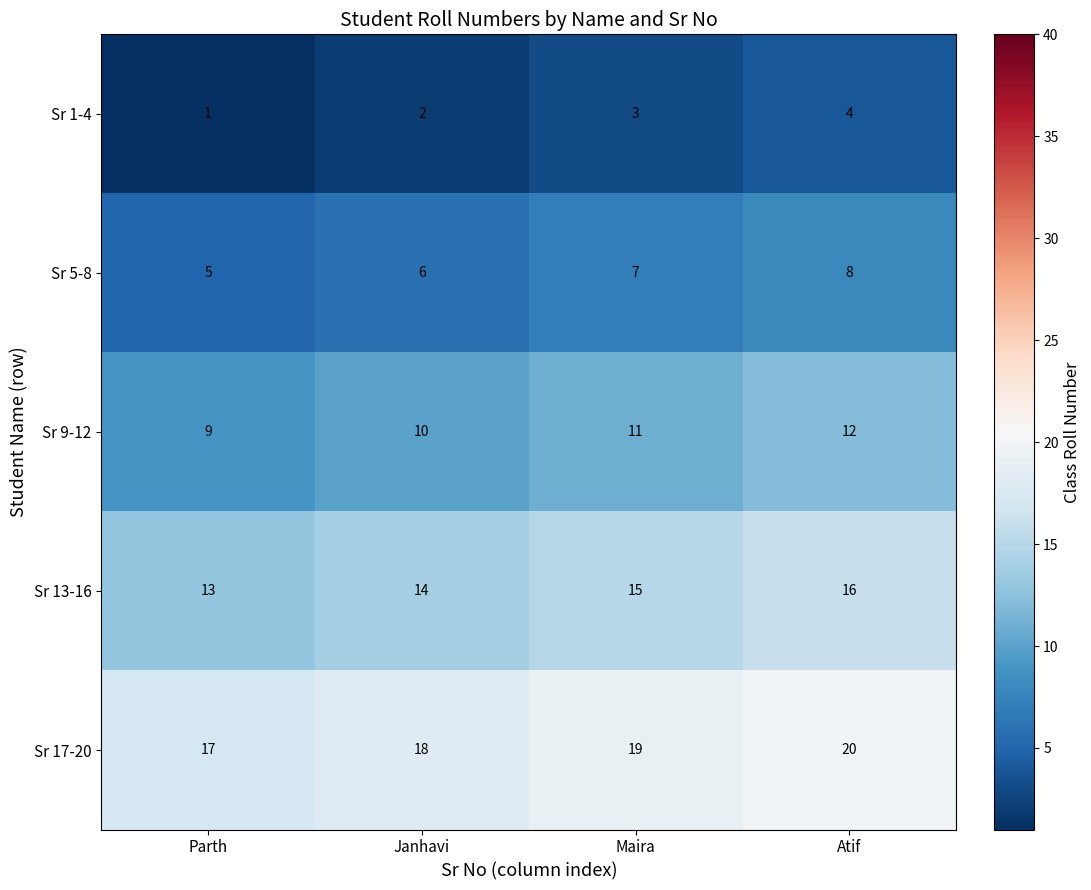

Where is Sr 17-20 nearest to the value 18?

Janhavi